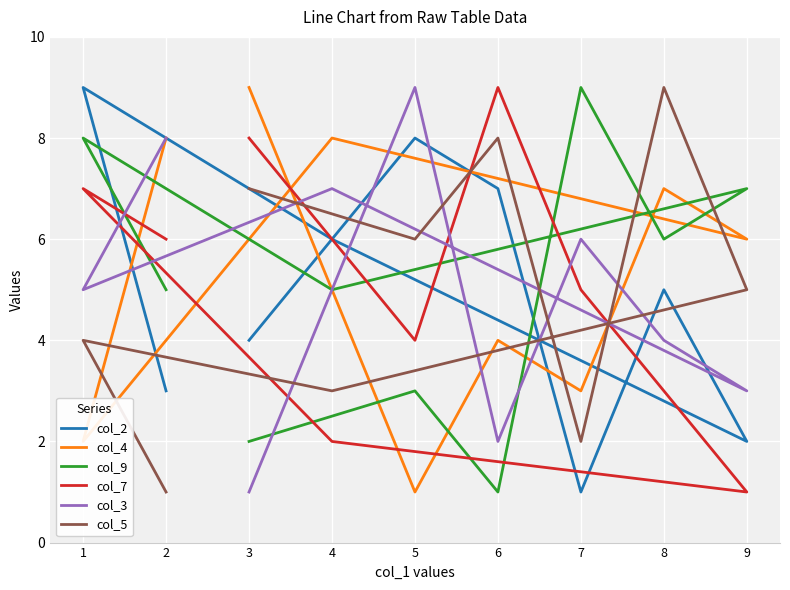

Rank the series at 6 from lowest to highest value.

col_9, col_3, col_4, col_2, col_5, col_7